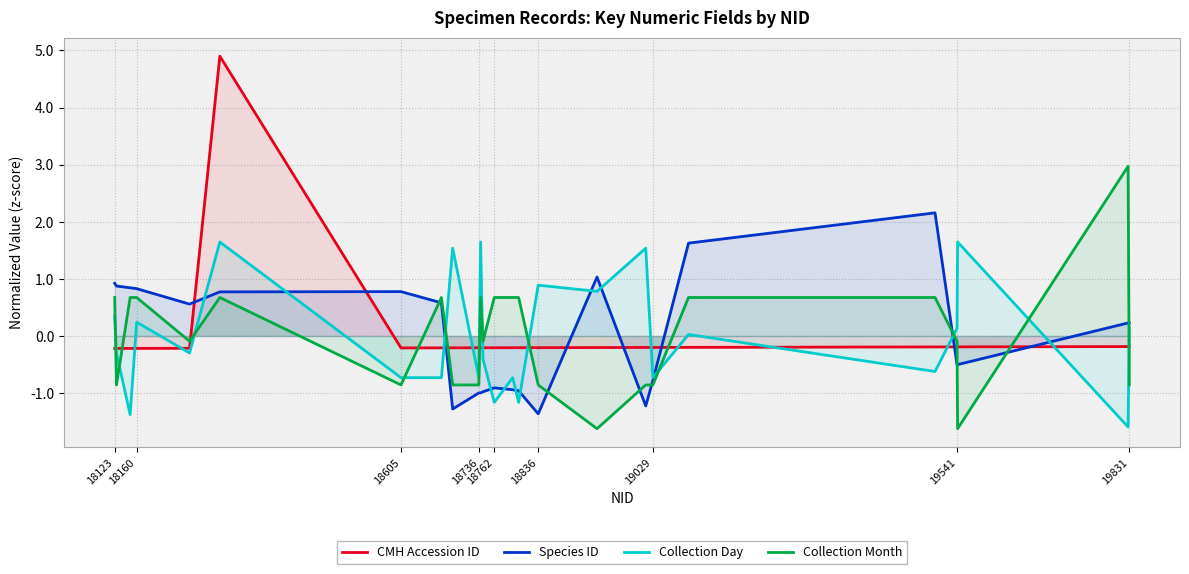

Which series has the largest range (max minus min)?

CMH Accession ID